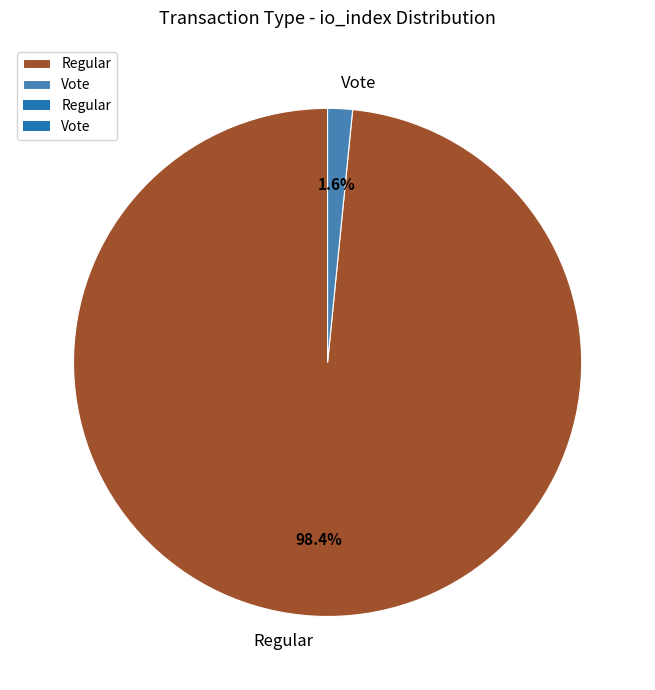

Count the number of slices in the pie.

2